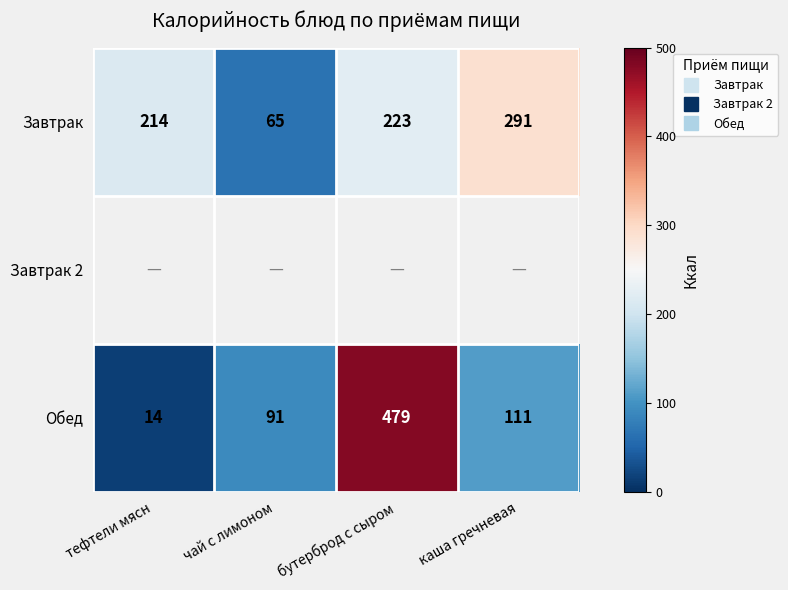

What is the difference between the Завтрак values at тефтели мясн and бутерброд с сыром?

9.0